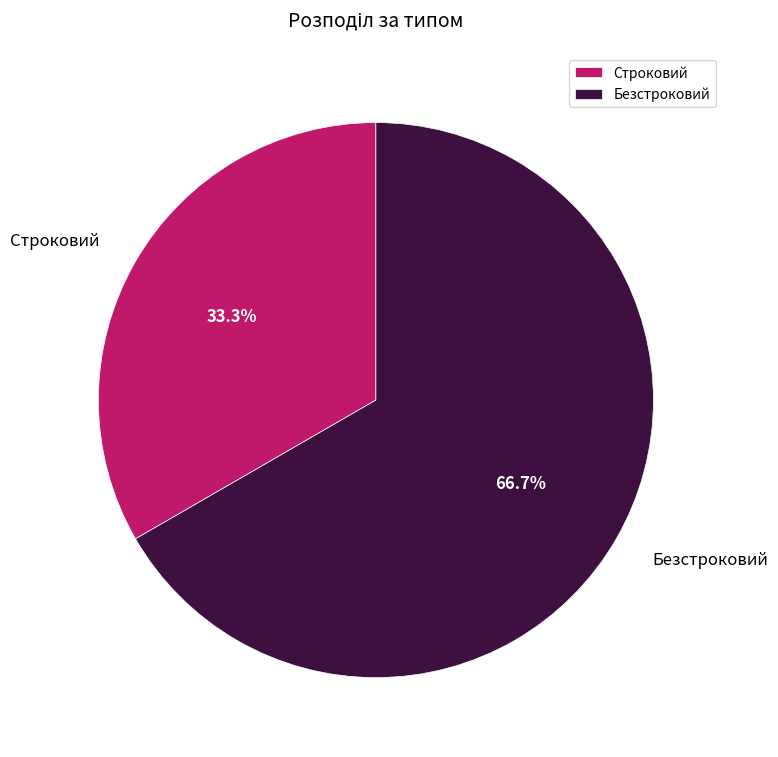

Approximately how many times larger is the value at Безстроковий compared to Строковий?

2.0